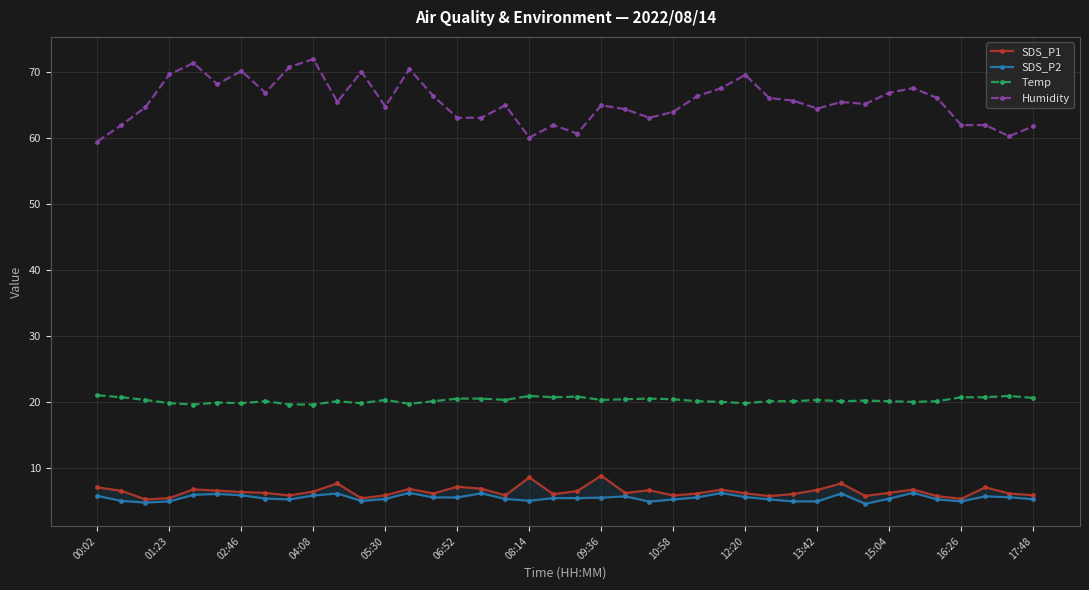

Which series has the largest total across all categories?

Humidity